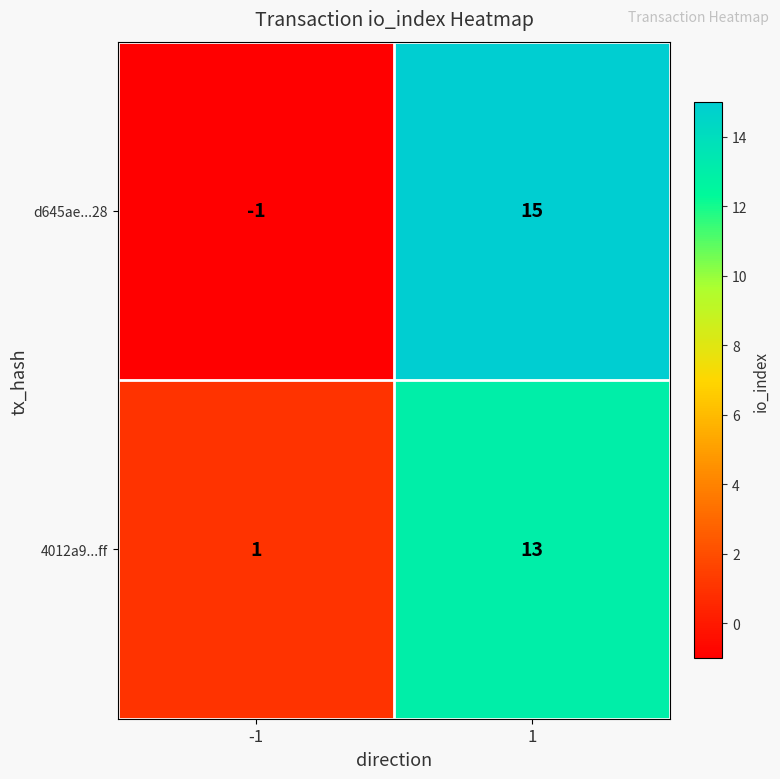

What is the sum of the 4012a9...ff values at -1 and 1?

14